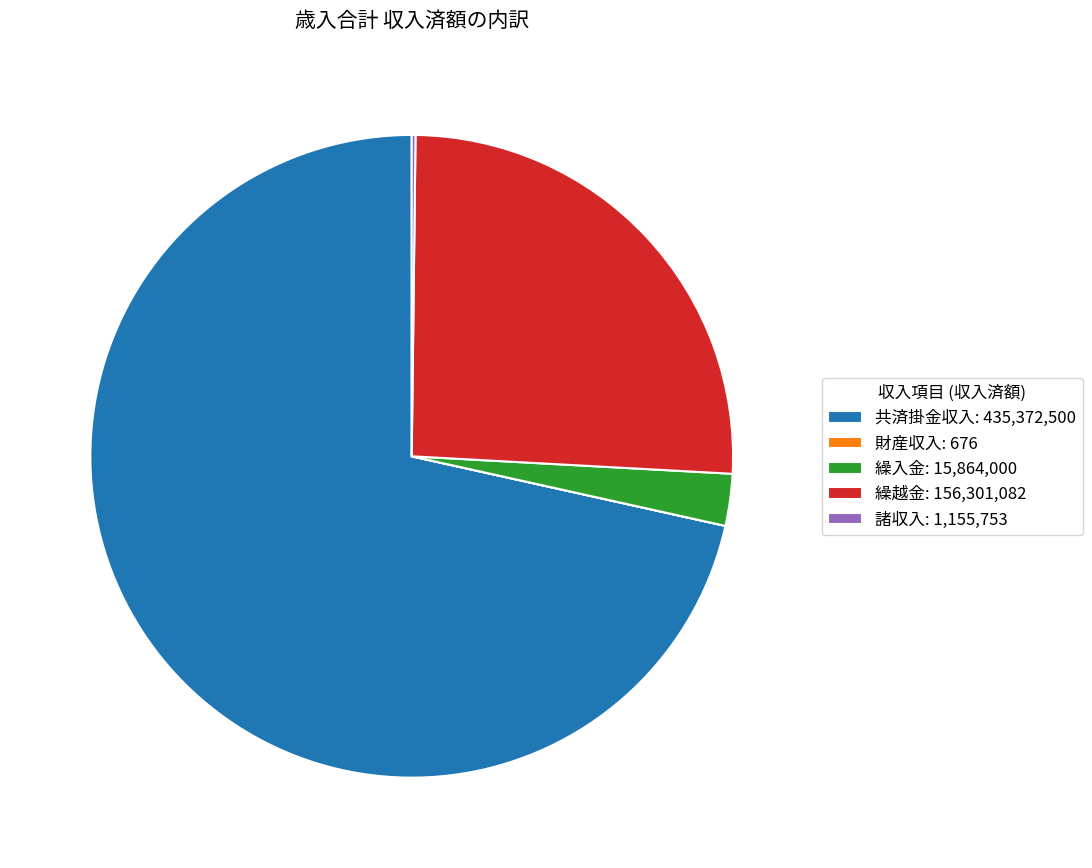

What is the largest slice in the pie chart?

共済掛金収入